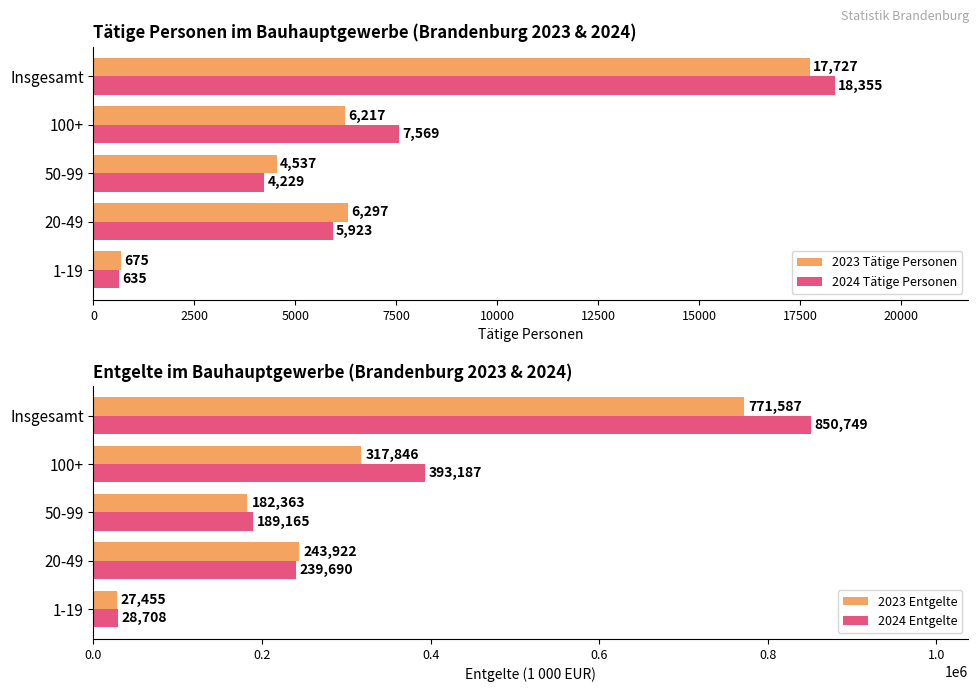

Reading left to right, what are all the values shown in this chart?

2023 Tätige Personen: 675	6297	4537	6217	17727
2024 Tätige Personen: 635	5923	4229	7569	18355
2023 Entgelte: 27455	243922	182363	317846	771587
2024 Entgelte: 28708	239690	189165	393187	850749